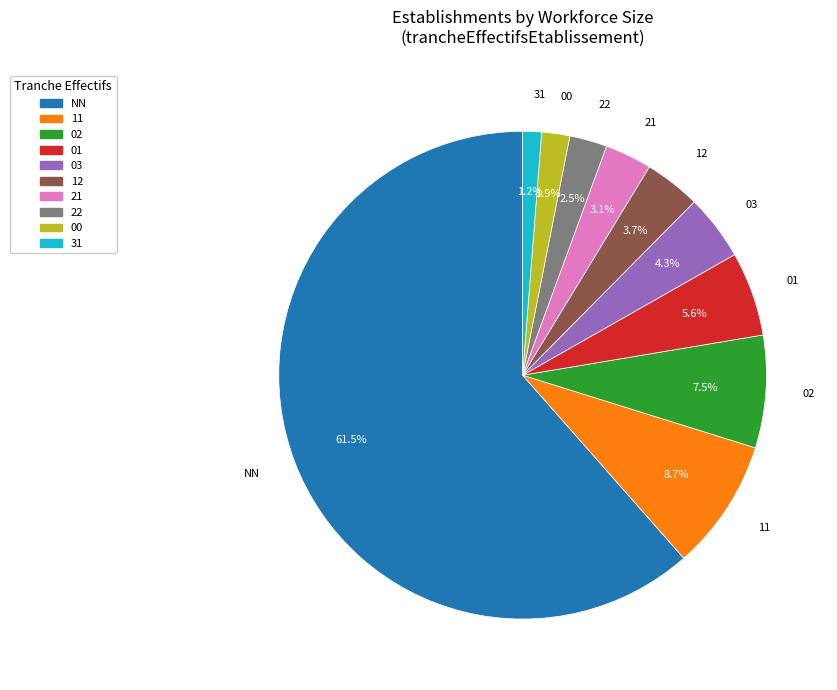

How many segments does this pie chart have?

10